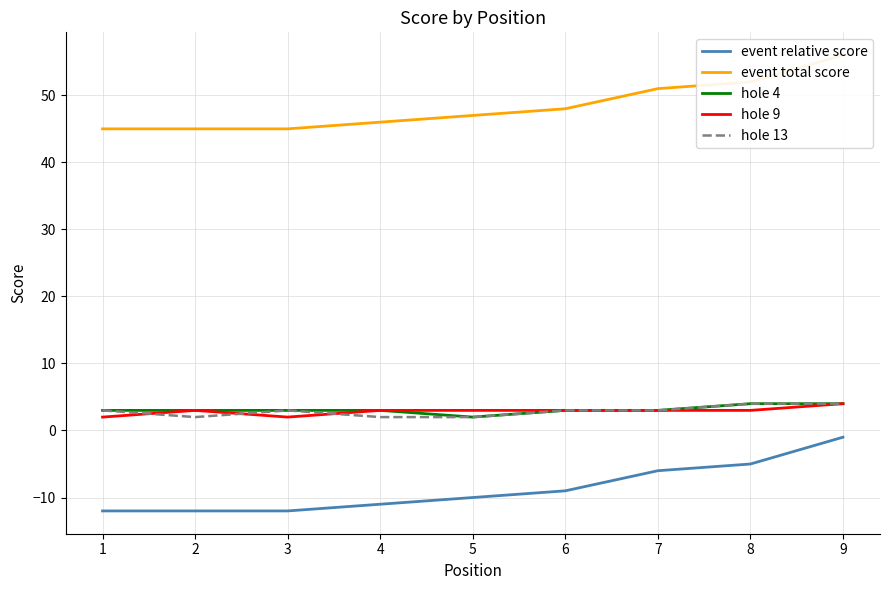

True or false: hole 9 and hole 4 cross at least once.

False